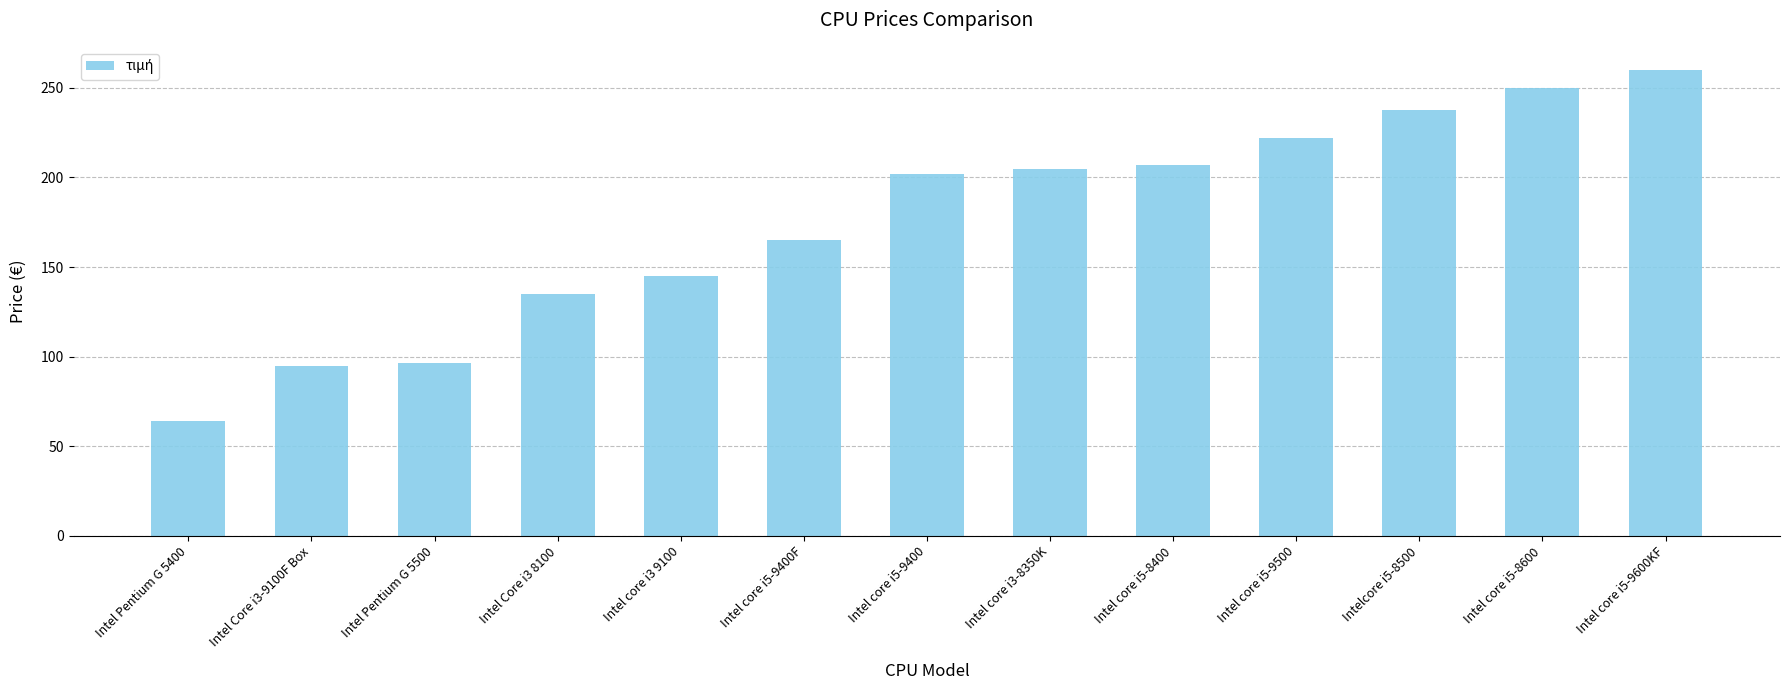

Is it true that the value at Intel Pentium G 5500 is 96.5?

True